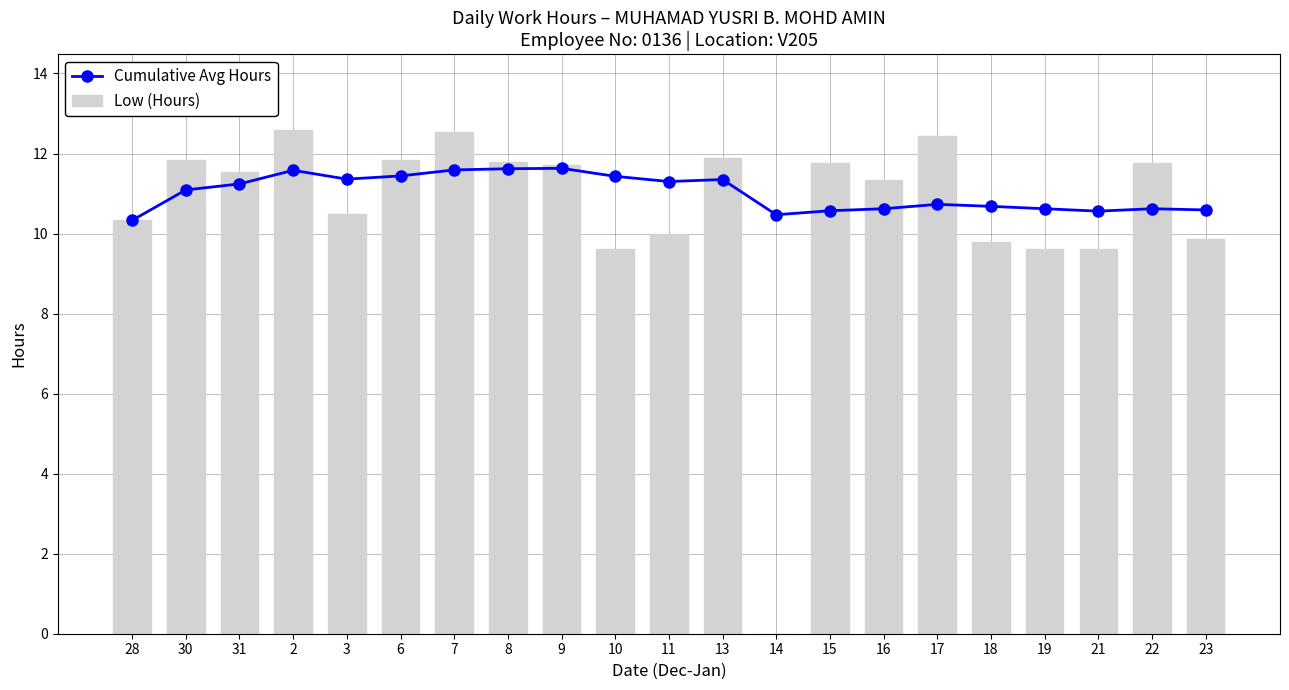

The value of Low (Hours) at 11 is 10.0. True or false?

True